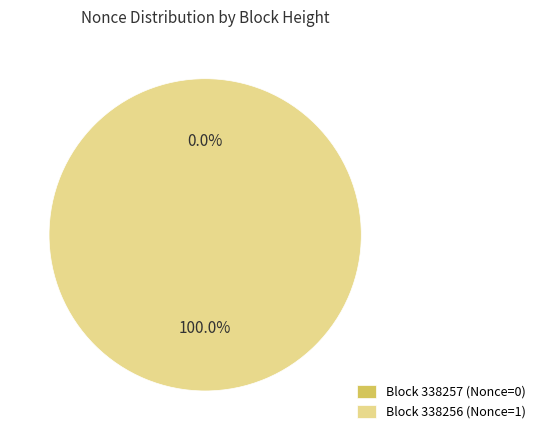

True or false: 338257 accounts for 0% of the total.

True